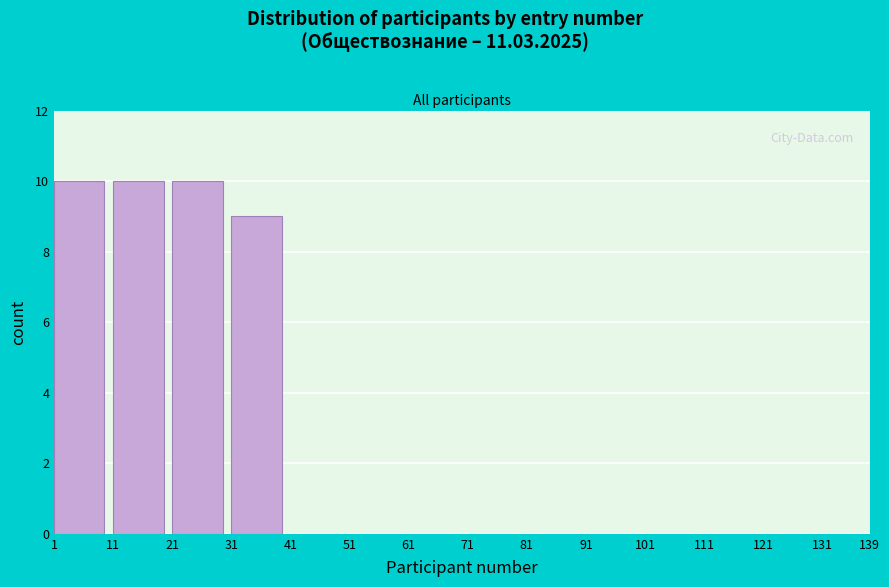

Reading left to right, transcribe this chart: for each bar, give the range it covers on the x-axis and its height. The values are not printed on the chart, so give them approximately, as read against the axis.

1 to 11: 10
11 to 21: 10
21 to 31: 10
31 to 41: 9
41 to 51: 0
51 to 61: 0
61 to 71: 0
71 to 81: 0
81 to 91: 0
91 to 101: 0
101 to 111: 0
111 to 121: 0
121 to 131: 0
131 to 139: 0